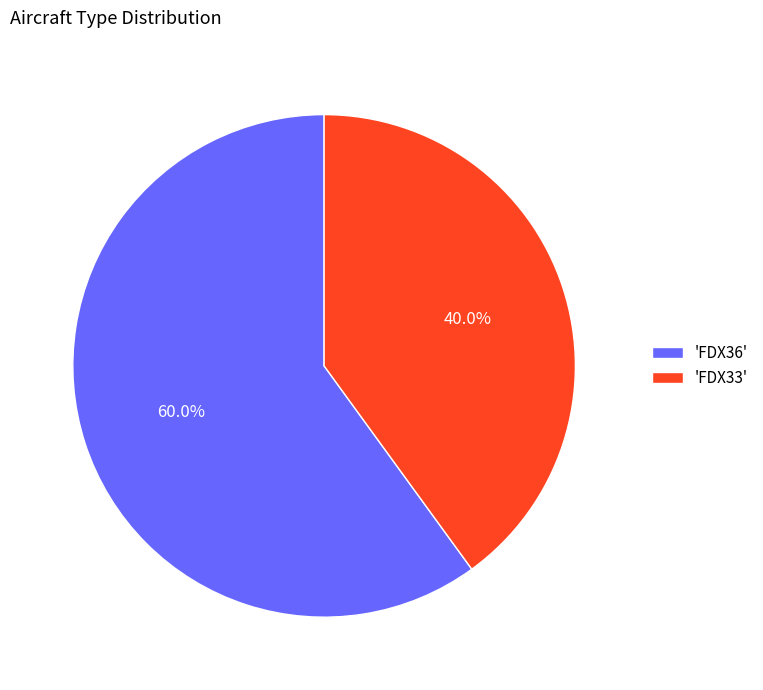

What is the ratio of the value at 'FDX33' to the value at 'FDX36'?

0.7